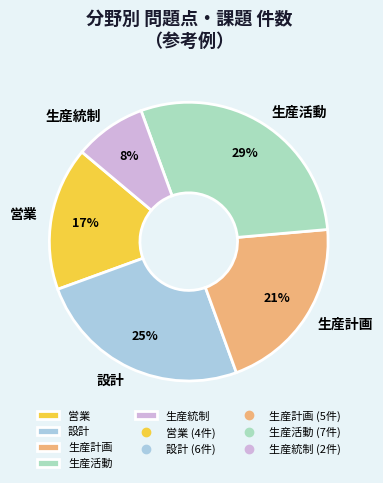

To the nearest percent, what is the average slice percentage?

20%